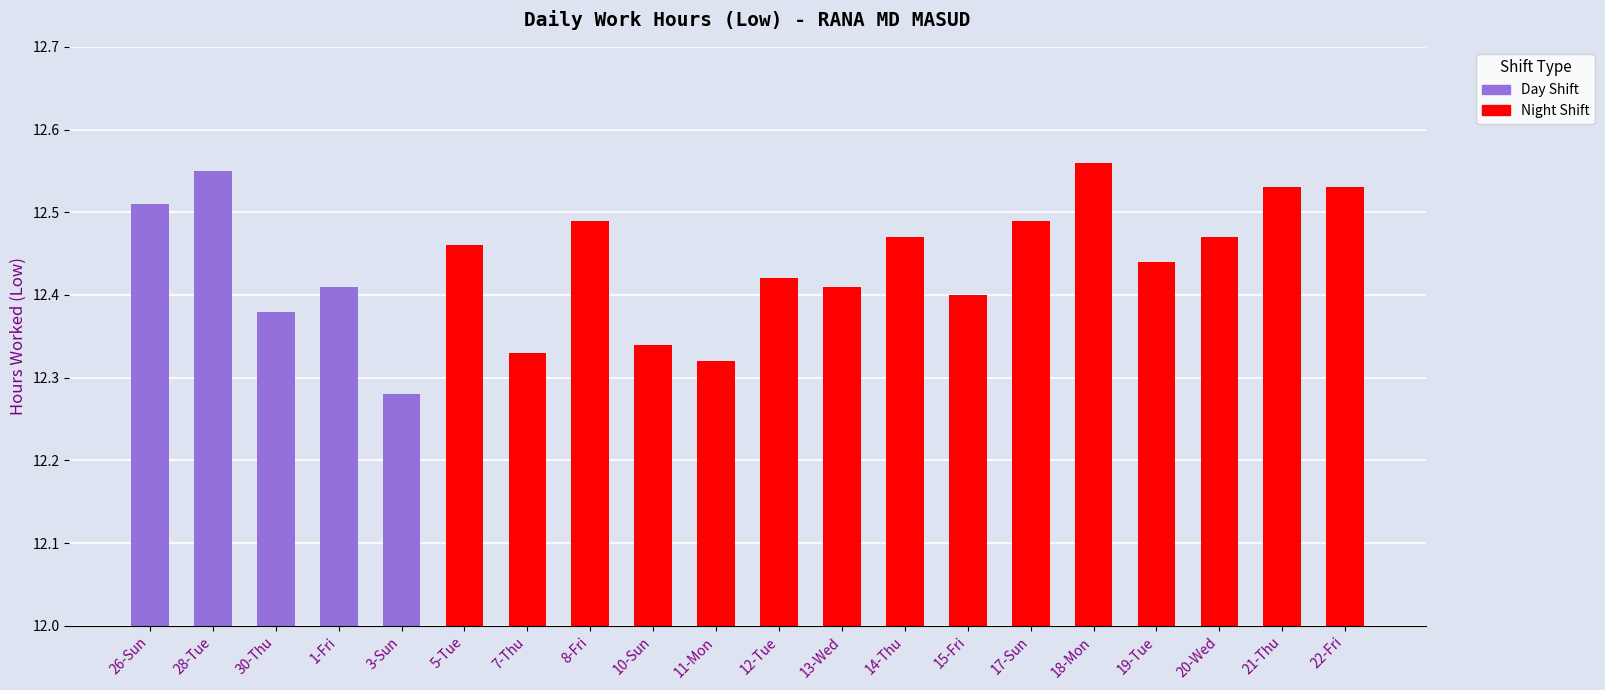

What position from the right is 18-Mon?

5